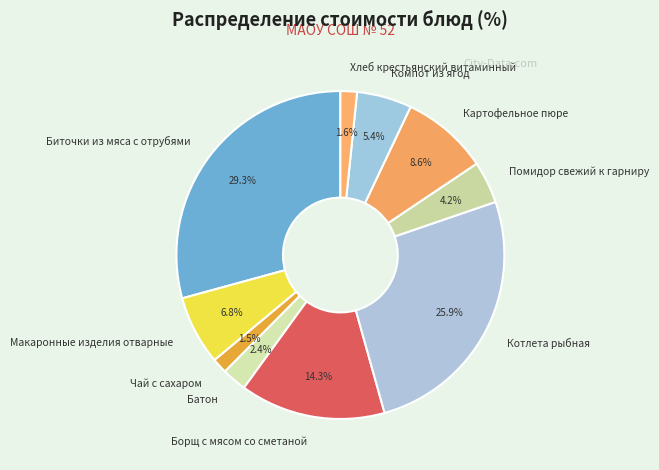

How many slices are in this pie chart?

10